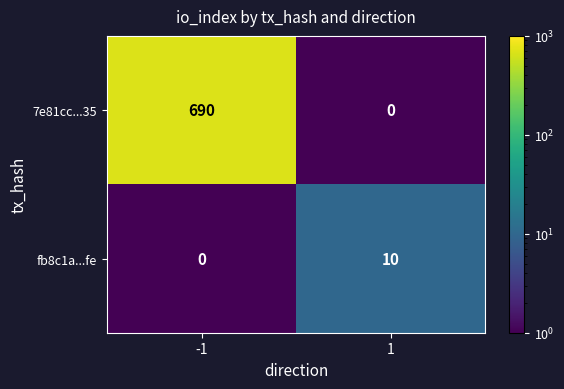

Reading left to right, extract all data points from this chart.

7e81cc...35: -1=690	1=0
fb8c1a...fe: -1=0	1=10